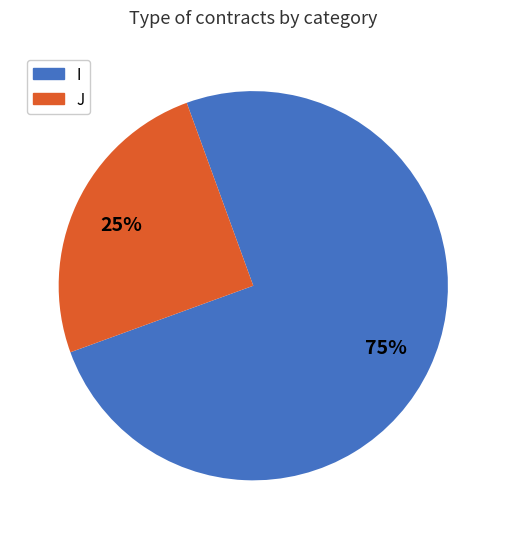

What percentage is the I slice, to the nearest percent?

75%